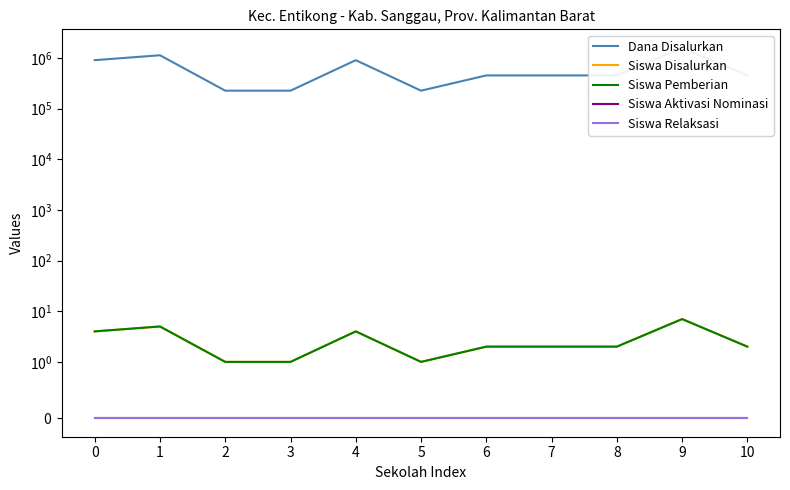

How many values in the Siswa Disalurkan series are below 2?

3